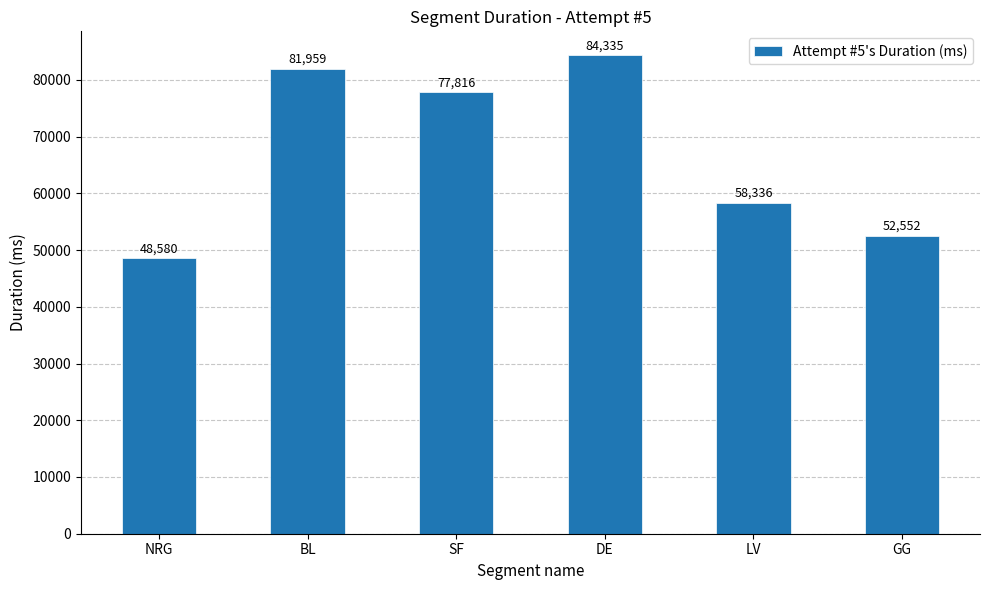

Which category has the lowest value across all series?

NRG